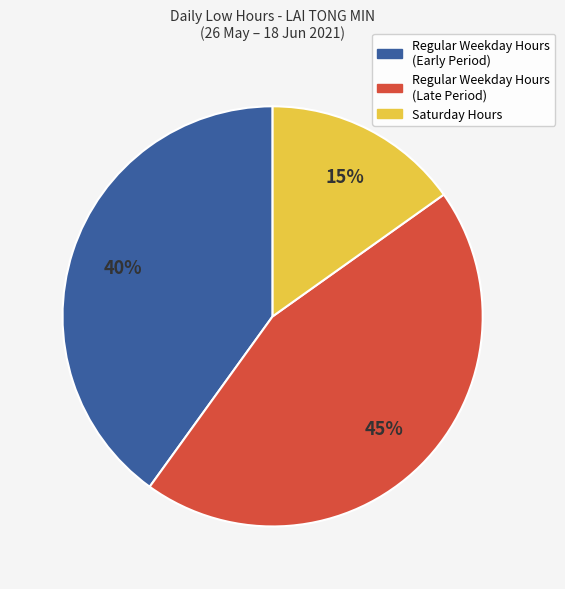

What is the ratio of the value at Saturday Hours to the value at Regular Weekday Hours (Late Period)?

0.3